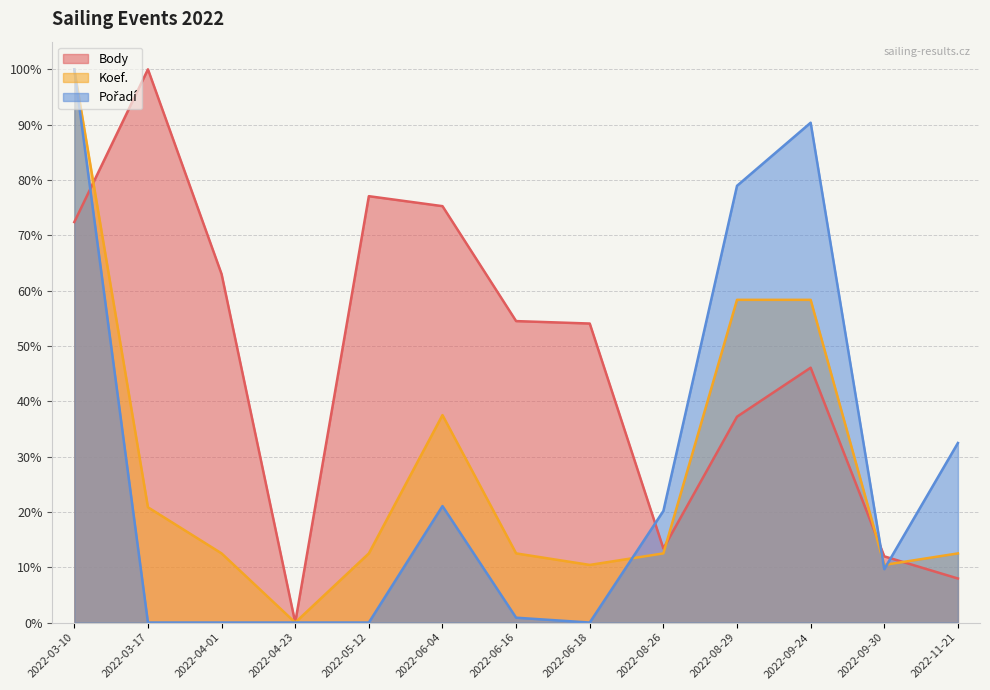

Reading left to right, what are all the values shown in this chart?

Body: 2022-03-10=72.4	2022-03-17=100.0	2022-04-01=63.0	2022-04-23=0.0	2022-05-12=77.1	2022-06-04=75.3	2022-06-16=54.5	2022-06-18=54.0	2022-08-26=13.4	2022-08-29=37.2	2022-09-24=46.1	2022-09-30=12.0	2022-11-21=8.0
Koef.: 2022-03-10=100.0	2022-03-17=20.8	2022-04-01=12.5	2022-04-23=0.0	2022-05-12=12.5	2022-06-04=37.5	2022-06-16=12.5	2022-06-18=10.4	2022-08-26=12.5	2022-08-29=58.3	2022-09-24=58.3	2022-09-30=10.4	2022-11-21=12.5
Pořadí: 2022-03-10=100.0	2022-03-17=0.0	2022-04-01=0.0	2022-04-23=0.0	2022-05-12=0.0	2022-06-04=21.1	2022-06-16=0.9	2022-06-18=0.0	2022-08-26=20.2	2022-08-29=78.9	2022-09-24=90.4	2022-09-30=9.6	2022-11-21=32.5